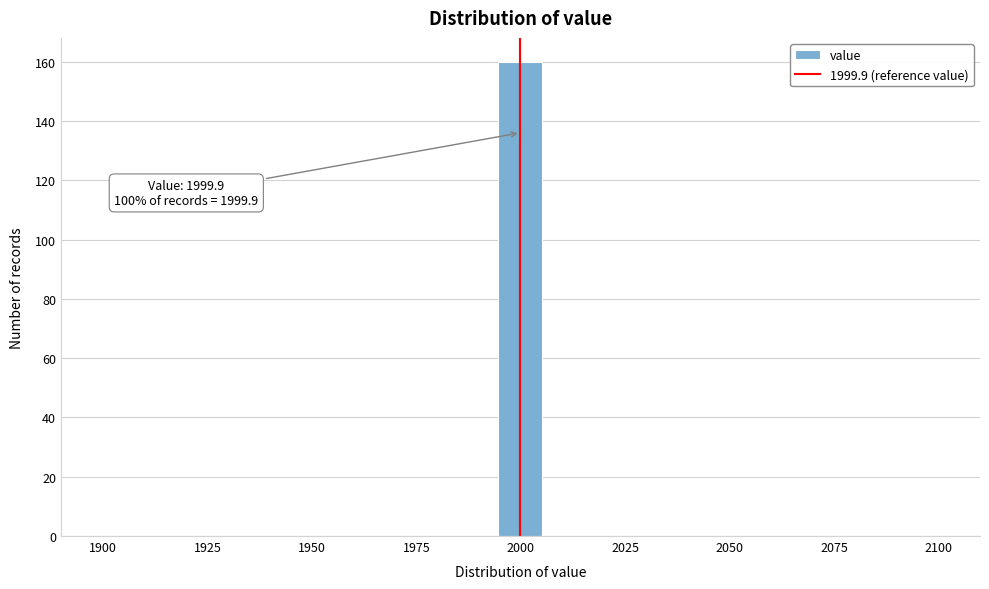

Around what value on the x-axis is the tallest bar? Give the approximate position of its centre, as read against the axis.

2000